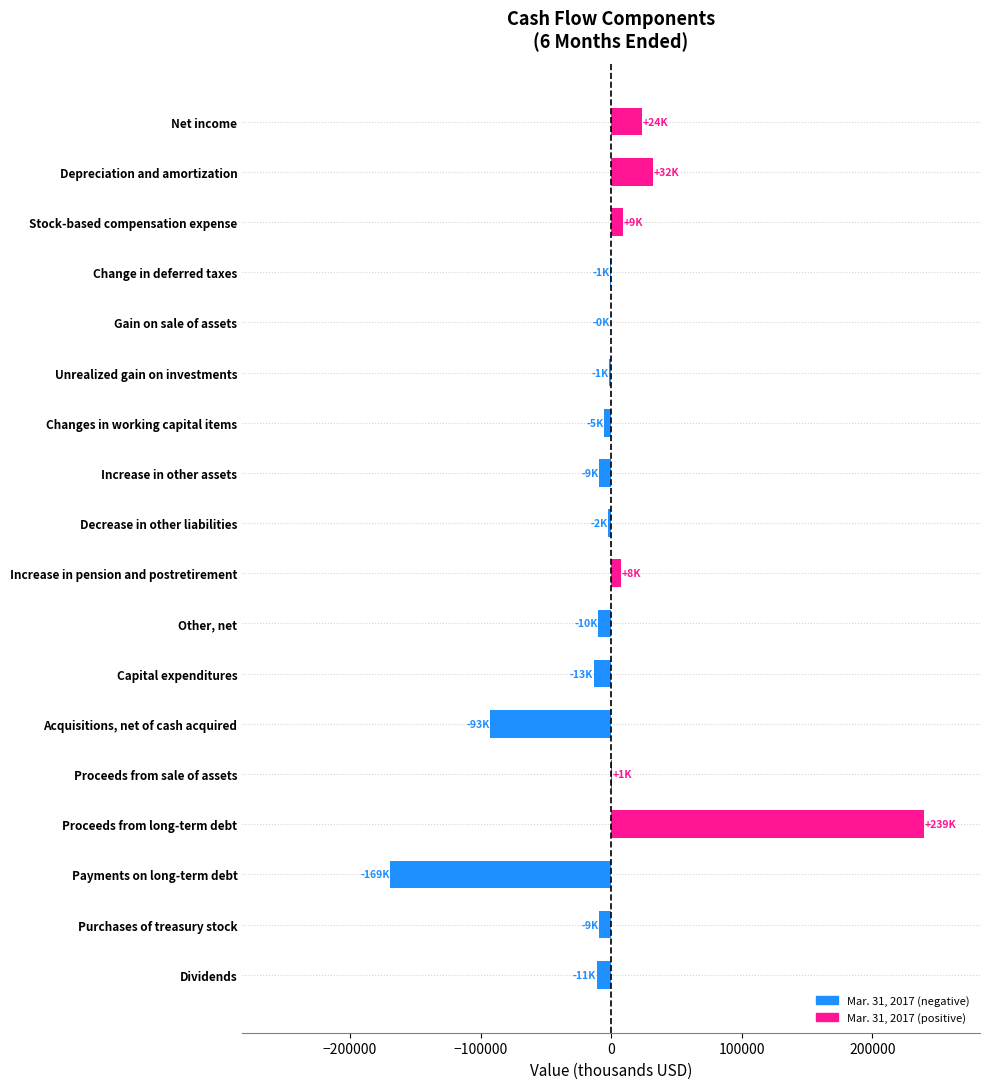

What is the approximate value at Payments on long-term debt?

-168977